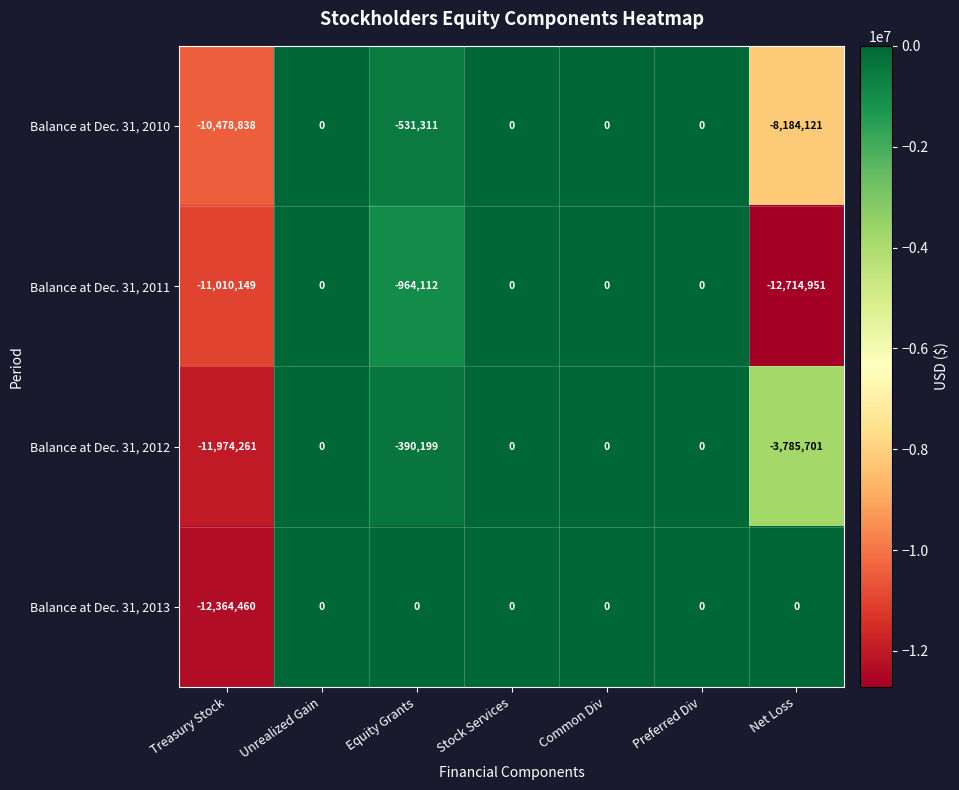

Which label corresponds to the smallest value in the chart?

Net Loss